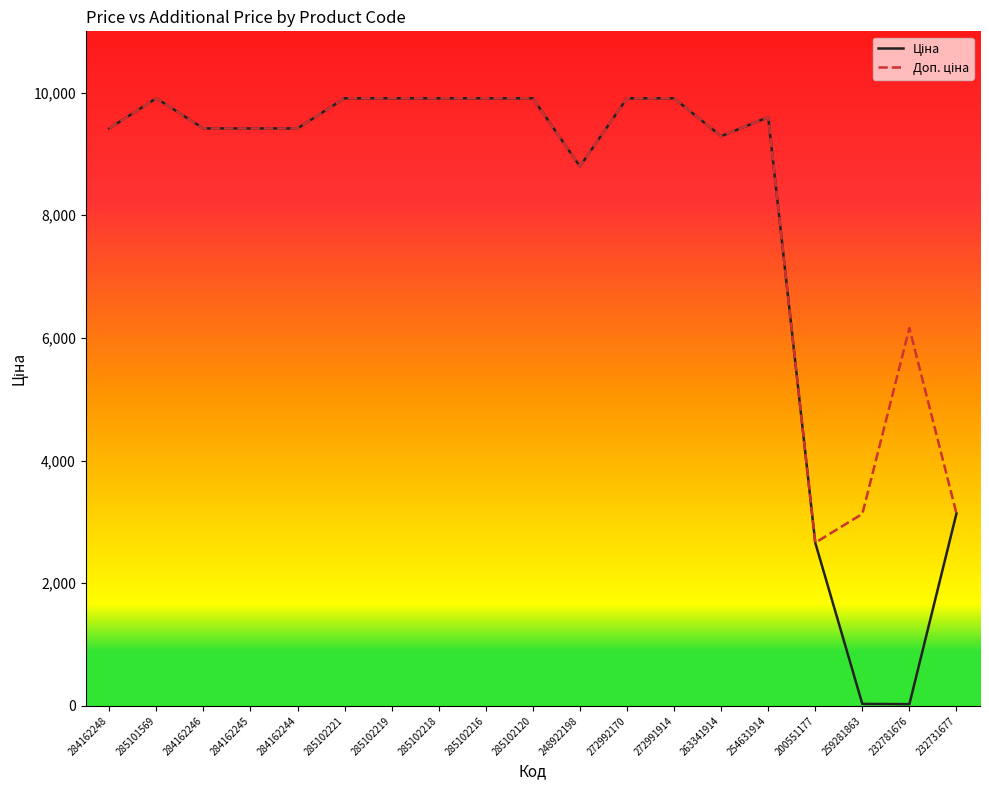

What is the total value across all series at 254631914?

19201.0